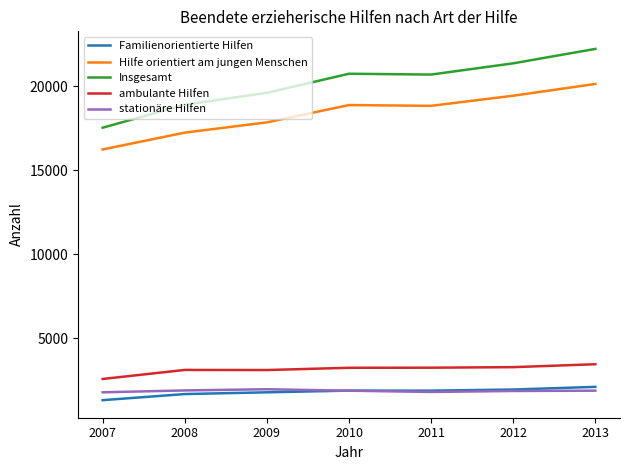

True or false: Insgesamt and Hilfe orientiert am jungen Menschen cross at least once.

False